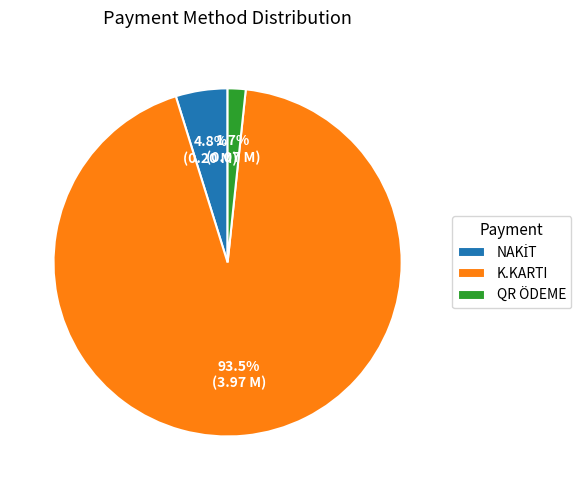

To the nearest percent, what portion does QR ÖDEME represent?

2%